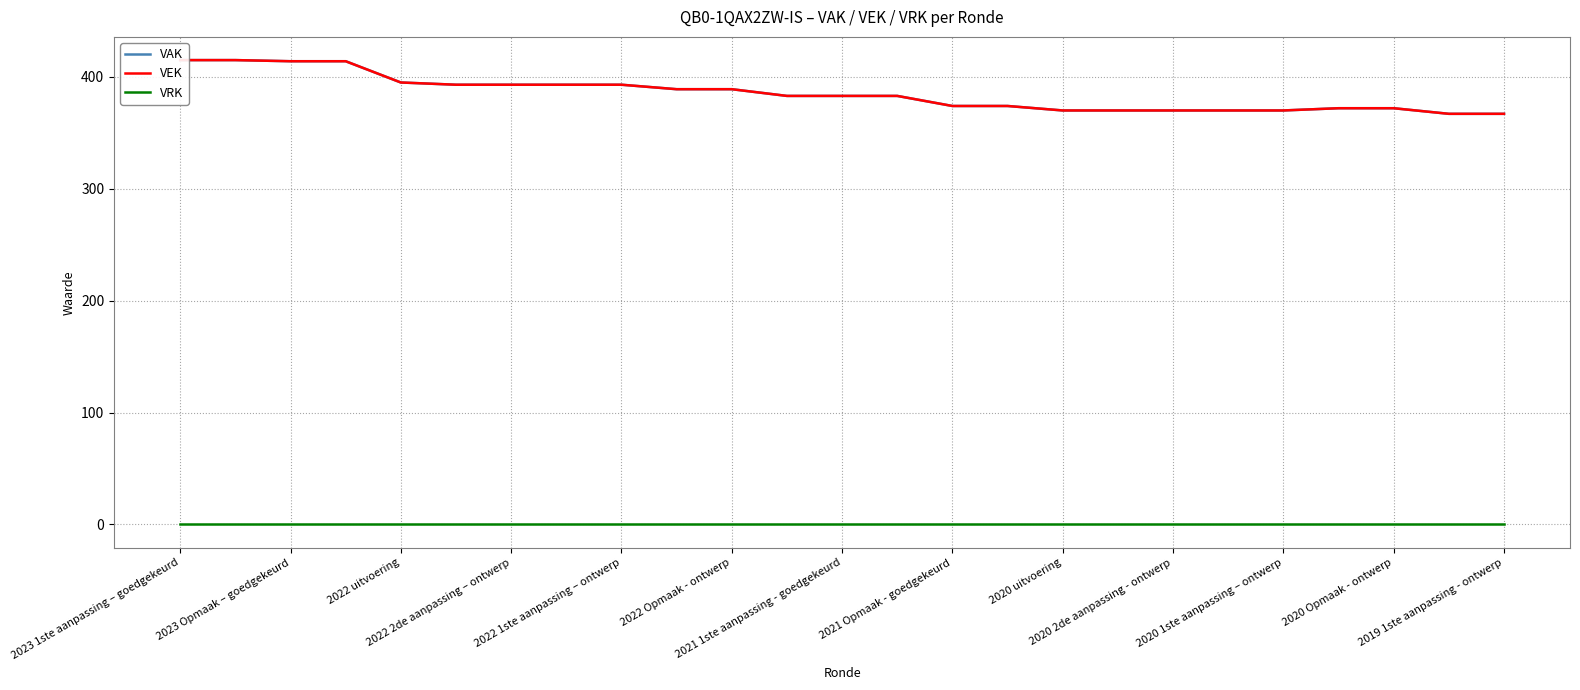

Which has a higher value, 19 or 17?

19